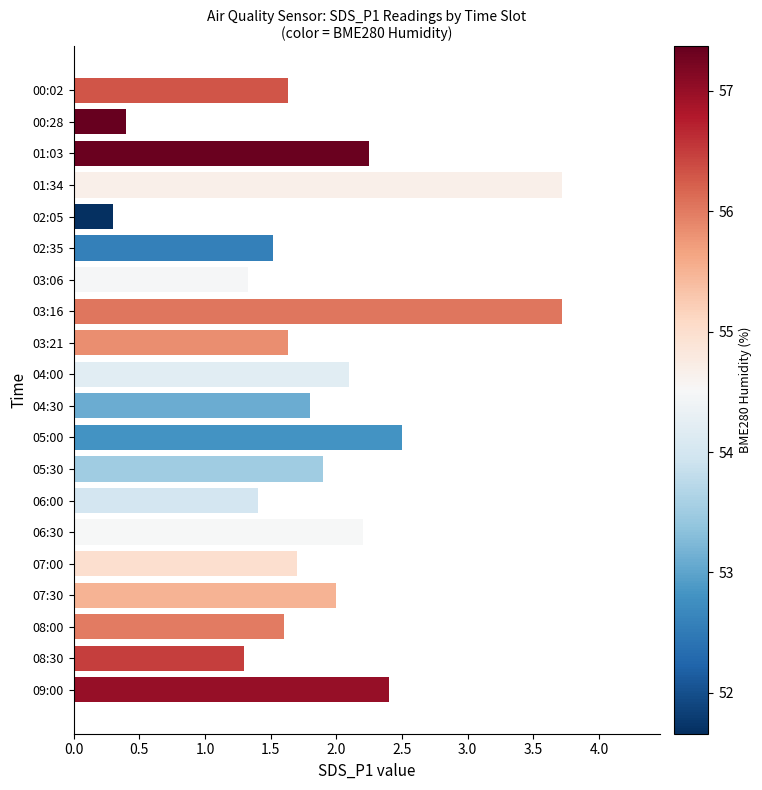

Between 06:00 and 00:28, which is larger?

06:00